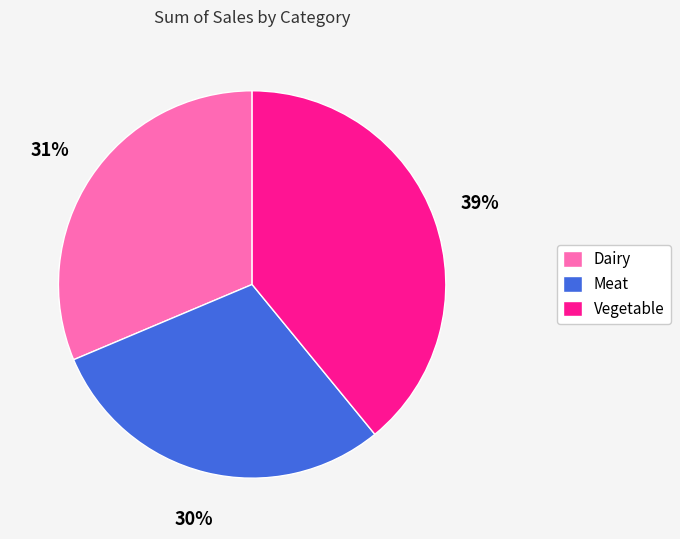

Between Dairy and Vegetable, which is larger?

Vegetable